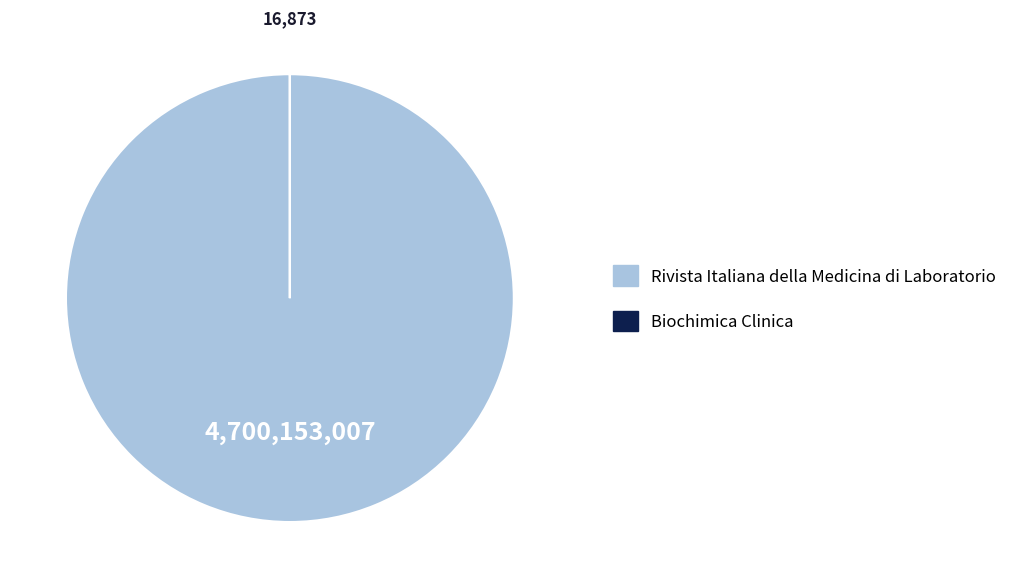

True or false: Rivista Italiana della Medicina di Laboratorio accounts for 100% of the total.

True